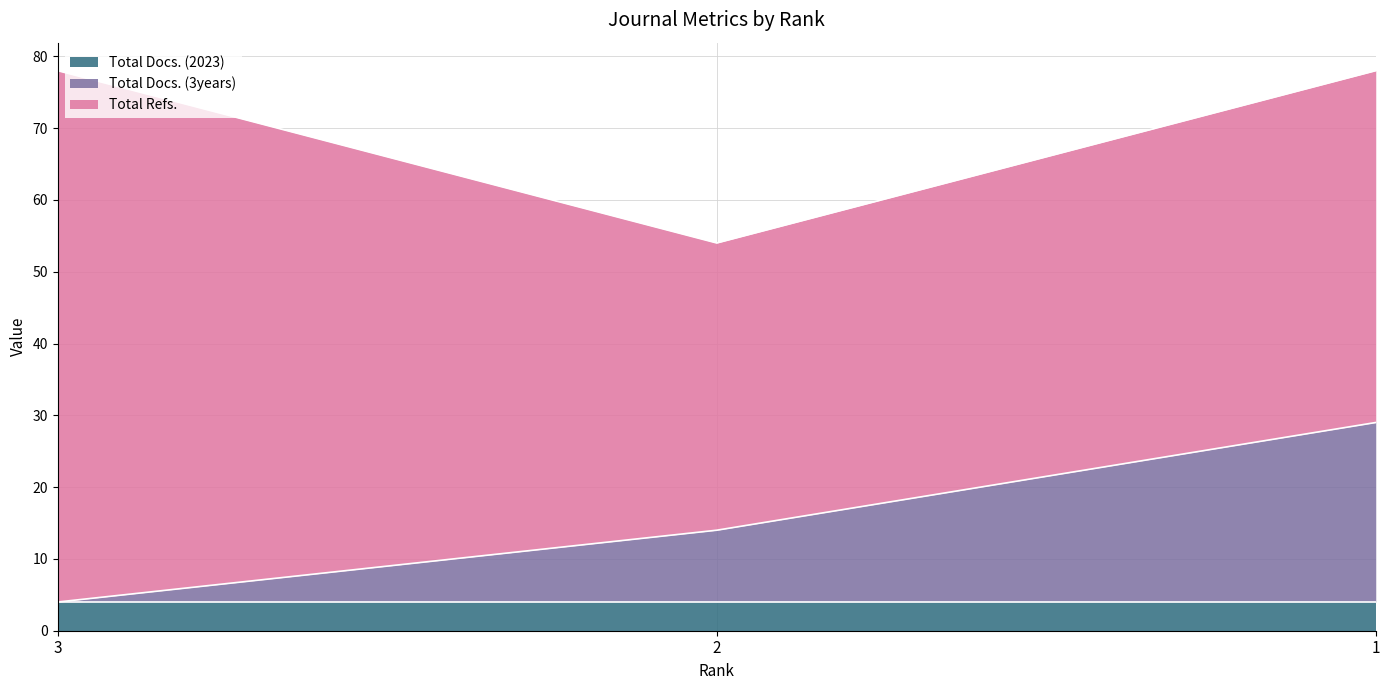

What is the approximate value of Total Refs. at 1?

49